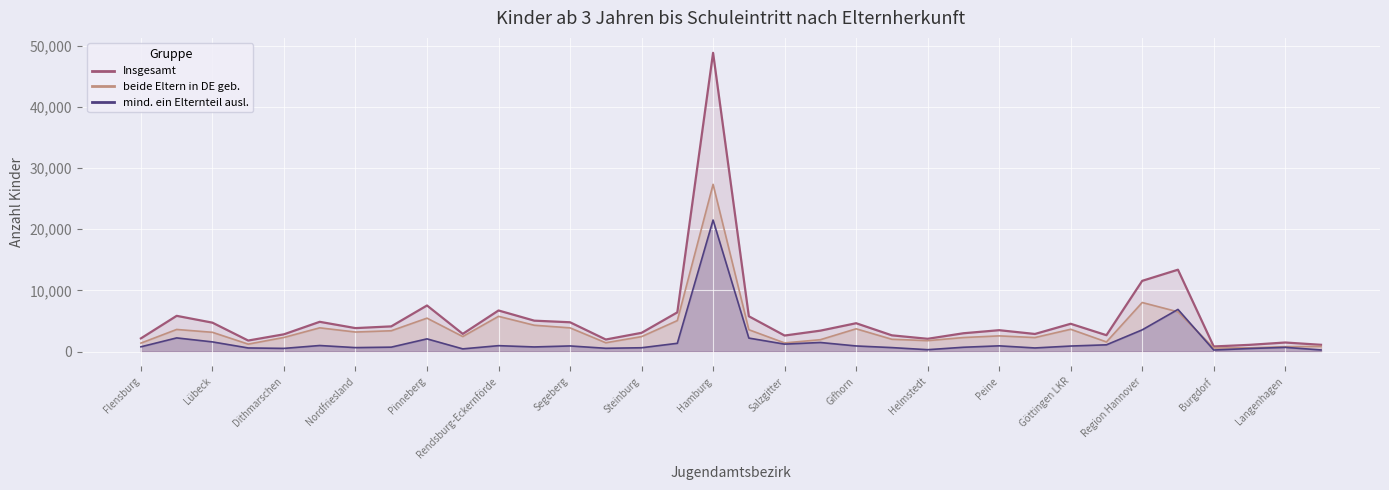

True or false: Insgesamt and beide Eltern in DE geboren (Anzahl) cross at least once.

False